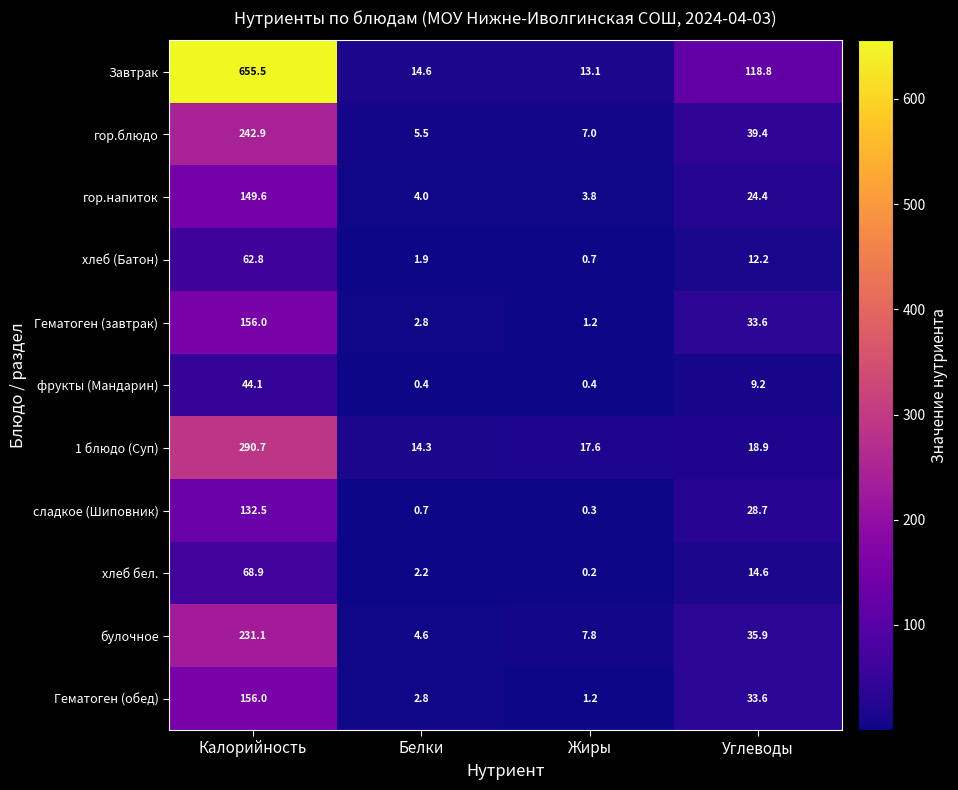

What is the maximum value shown in the chart?

655.5